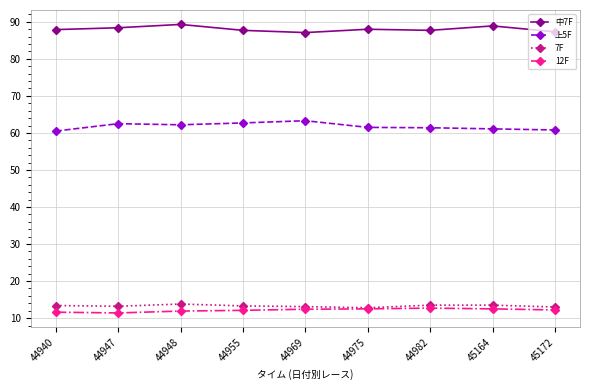

In 上5F, how many points are lower than both neighbors (excluding endpoints)?

1